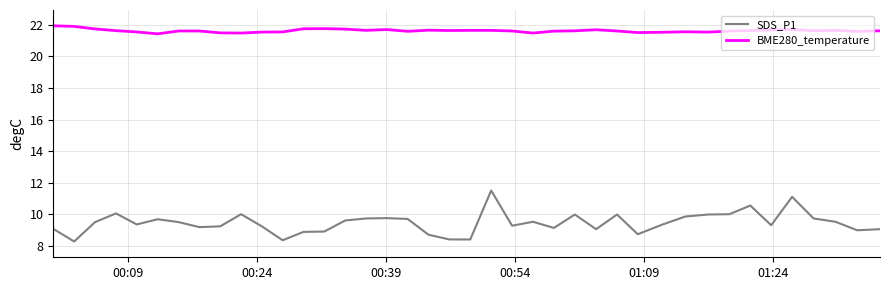

List the series in order of their overall mean, highest first.

BME280_temperature, SDS_P1